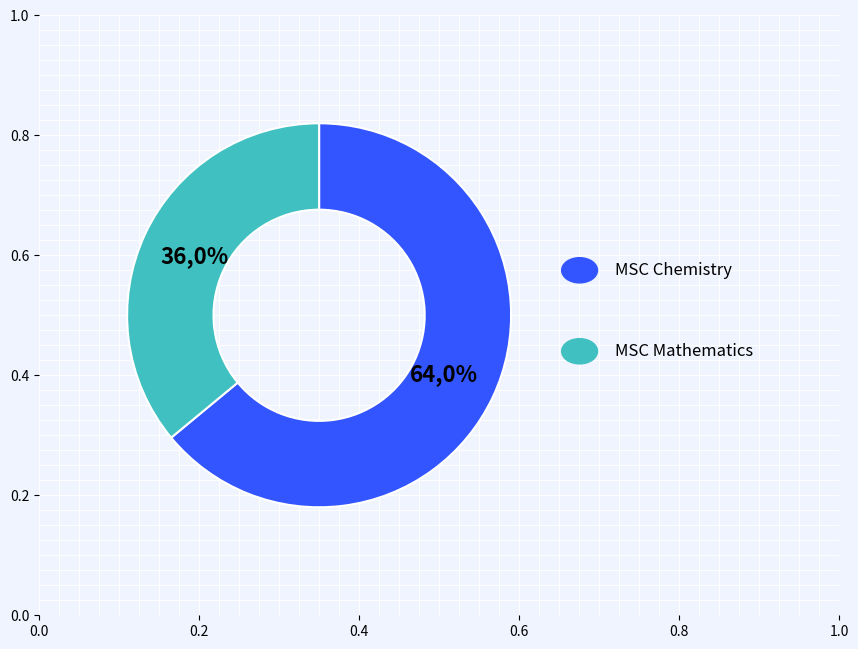

To the nearest percent, what portion does MSC(Masters of Chemical Science) represent?

64%